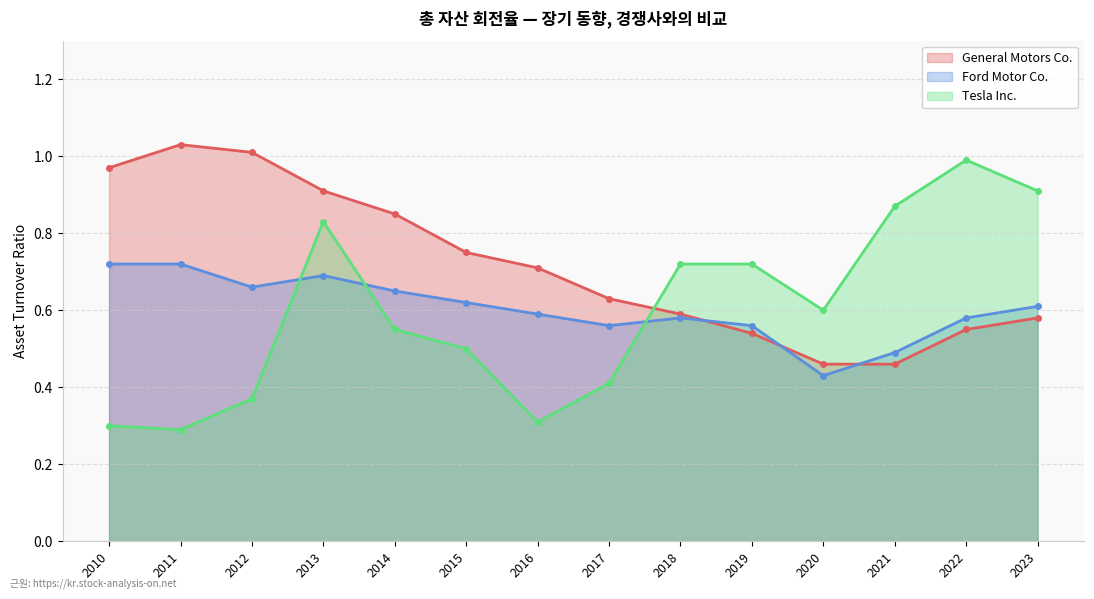

The Tesla Inc. series shows 0.4 at 2010. True or false?

False